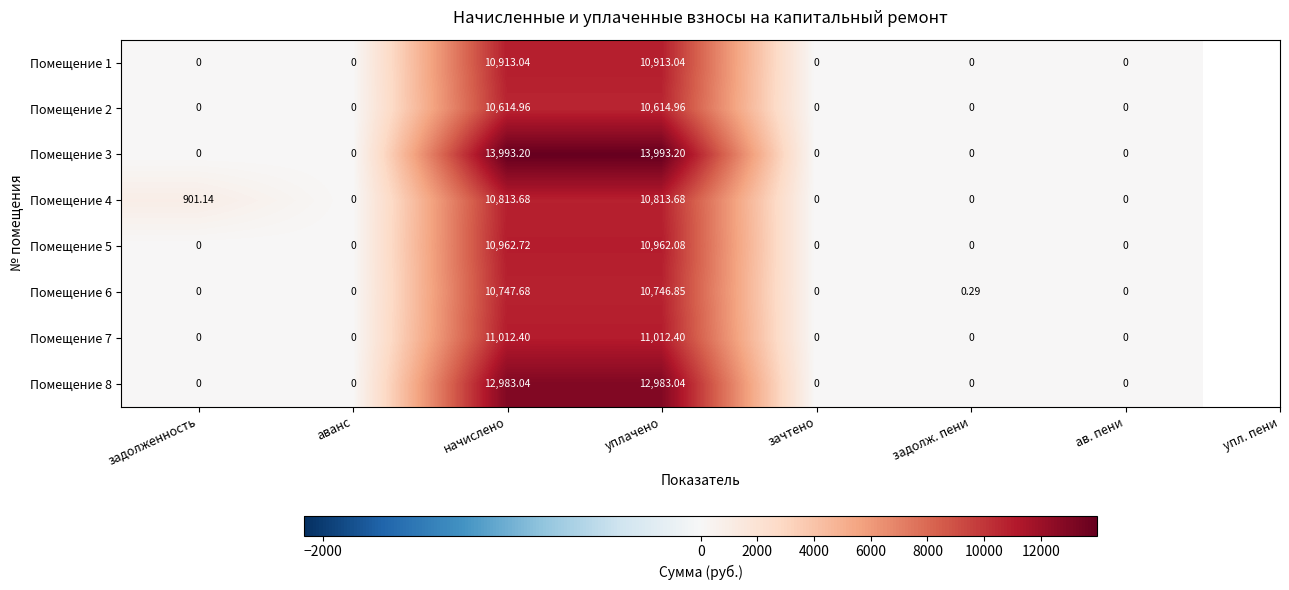

What is the maximum value shown in the chart?

13993.2